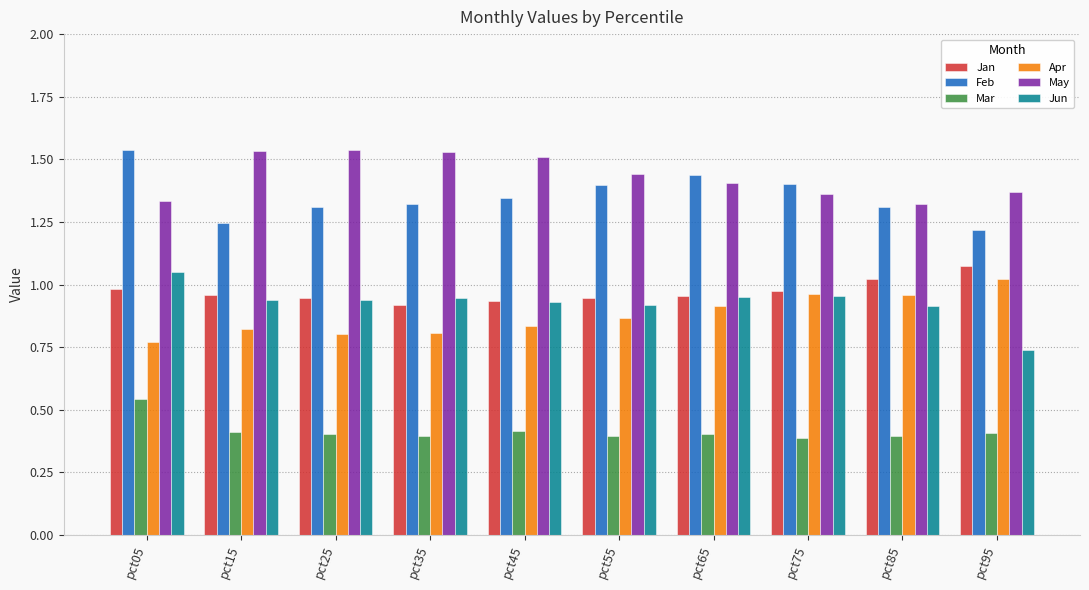

Which series has the widest spread of values?

Feb